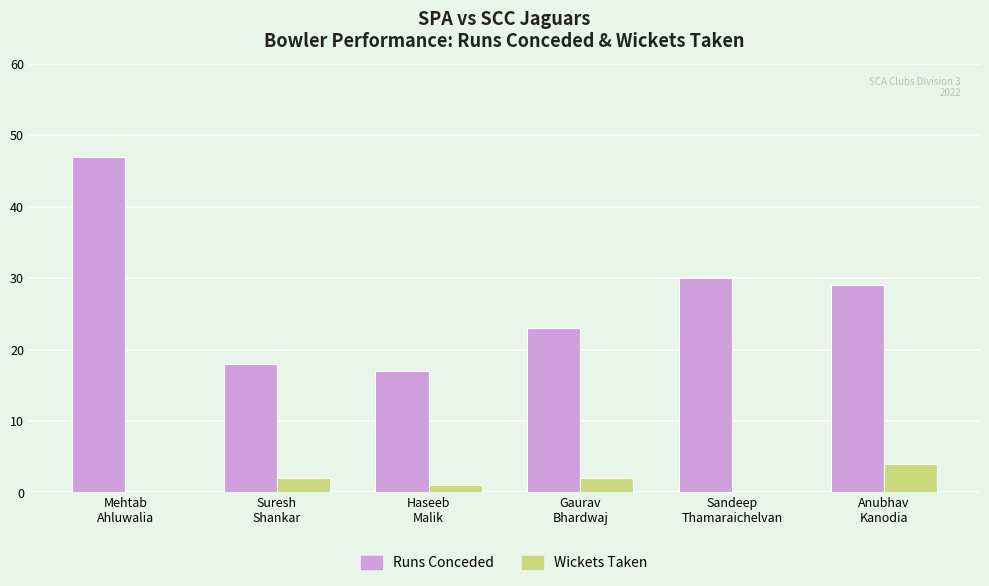

Is the value of Wickets Taken at Anubhav
Kanodia greater than the value of Runs Conceded at Anubhav
Kanodia?

No